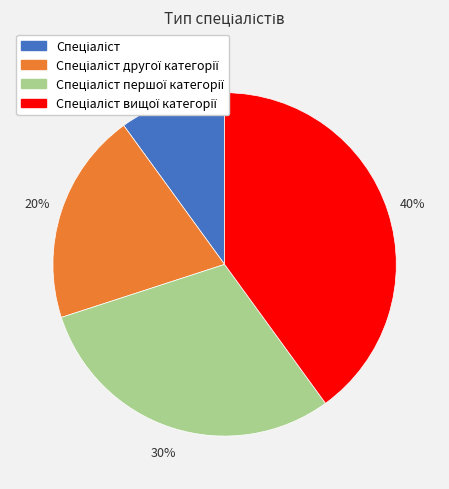

To the nearest percent, what is the average slice percentage?

25%